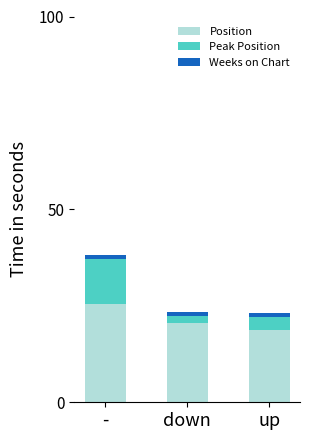

What is the sum of the Position values at down and up?

39.2